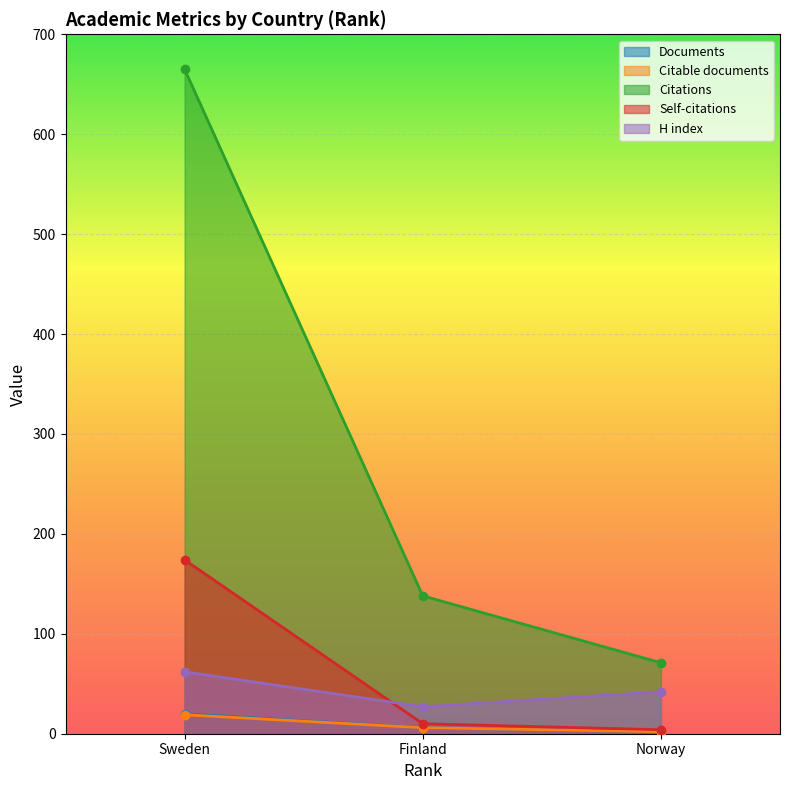

What is the value of the Citable documents point at the 2nd from the left?

6